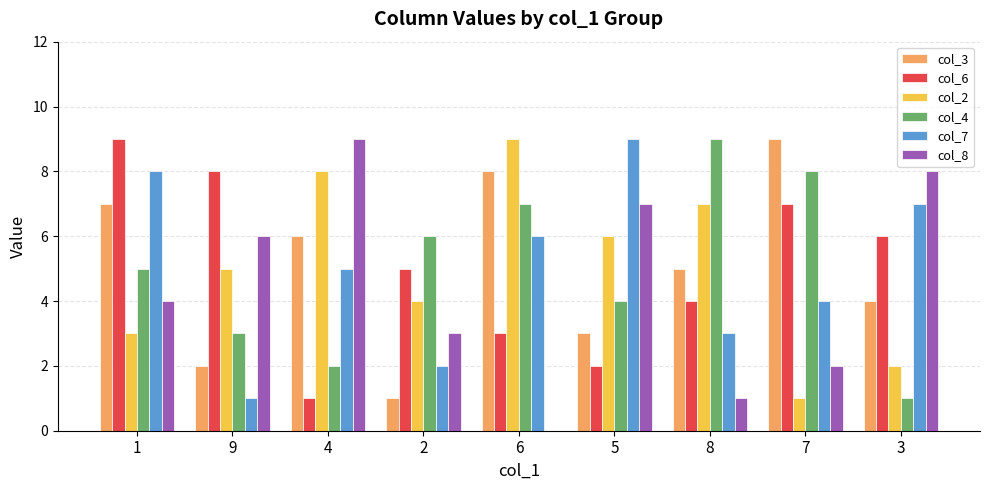

What is the difference between the col_2 values at 5 and 4?

2